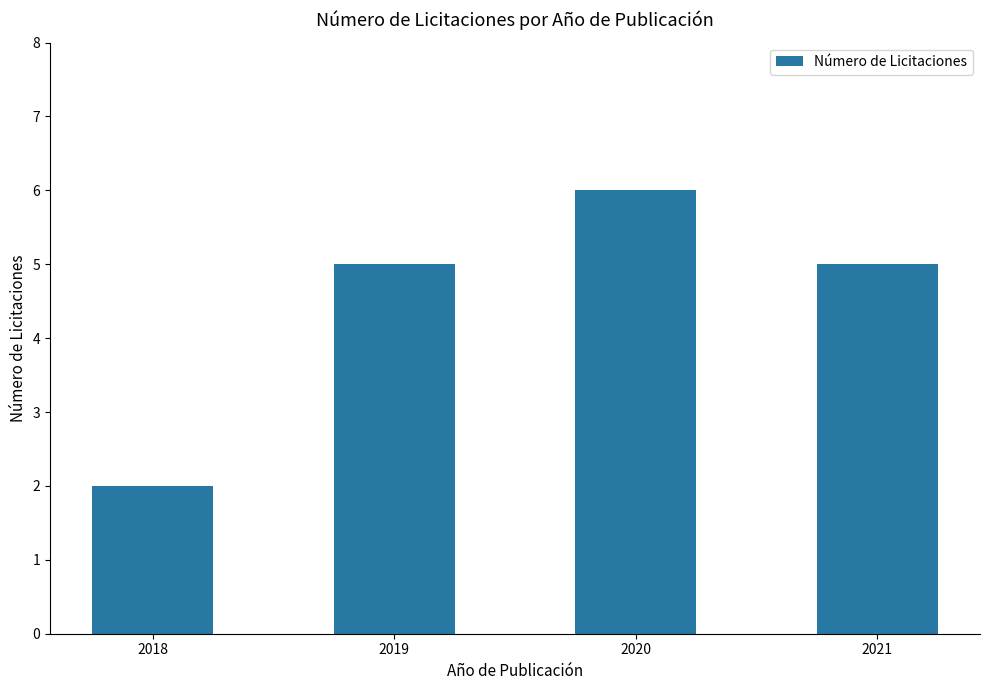

What value does the data have at 2021?

5